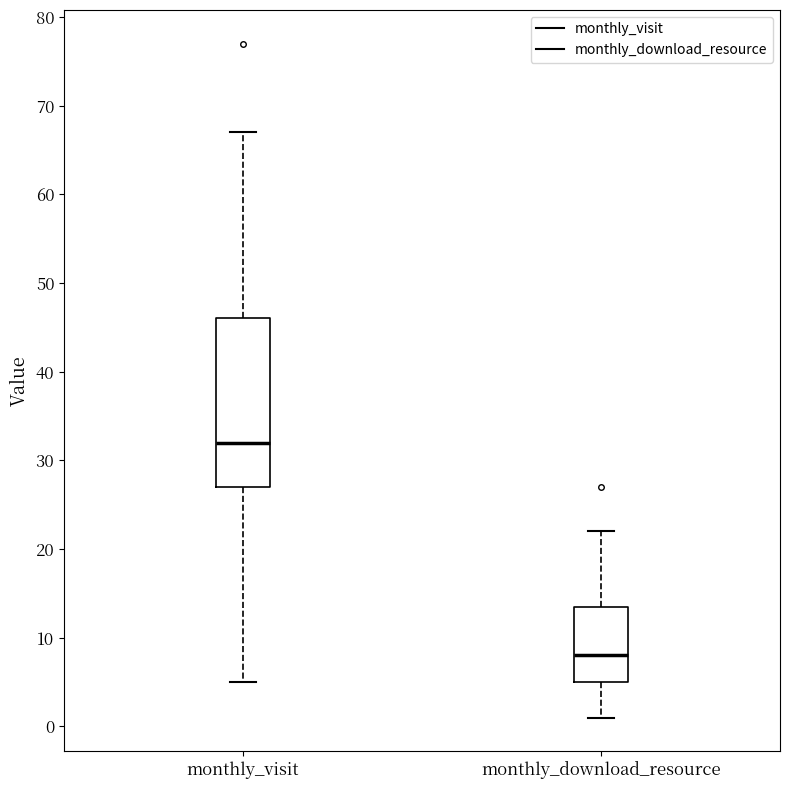

Which box has the highest median line?

monthly_visit